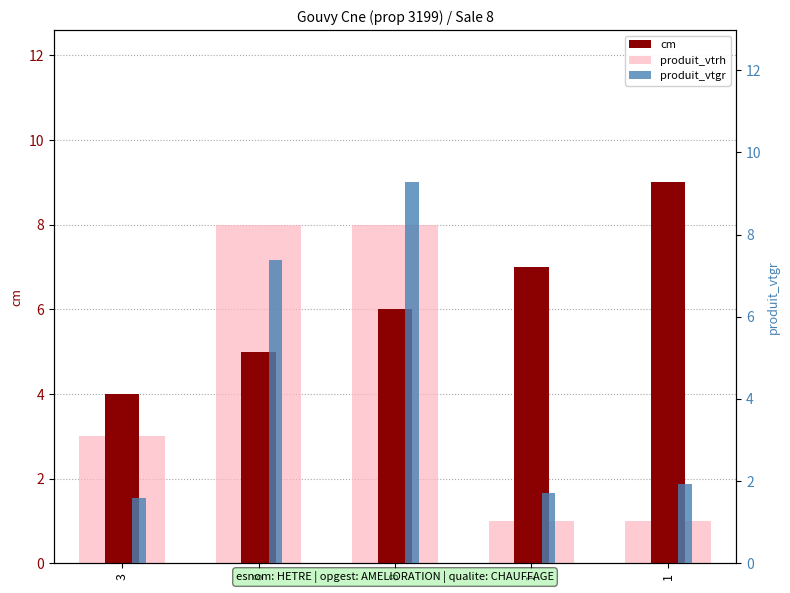

Reading right to left, list all the values displayed in this chart.

cm: 9.0	7.0	6.0	5.0	4.0
produit_vtrh: 1.0	1.0	8.0	8.0	3.0
produit_vtgr: 1.9	1.7	9.3	7.4	1.6